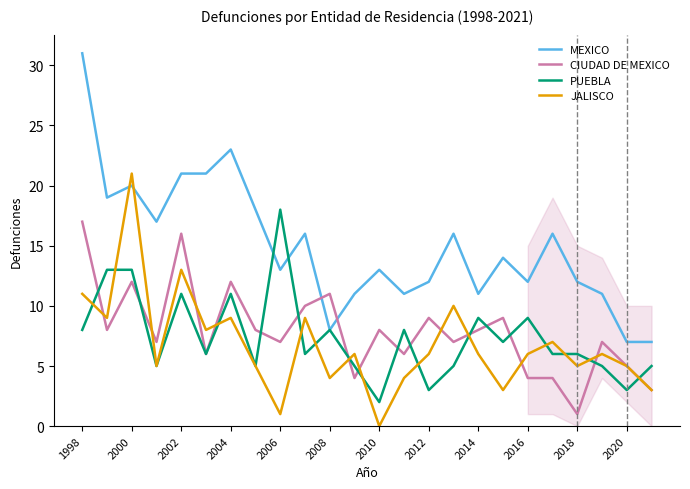

After their last crossing, which series has the higher values: MEXICO or CIUDAD DE MEXICO?

MEXICO